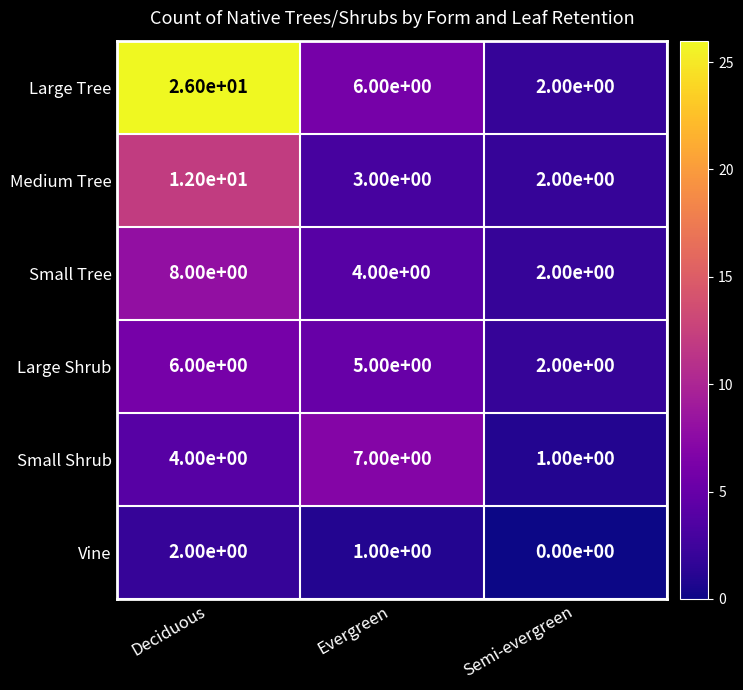

The value of Small Shrub at Semi-evergreen is 0. True or false?

False